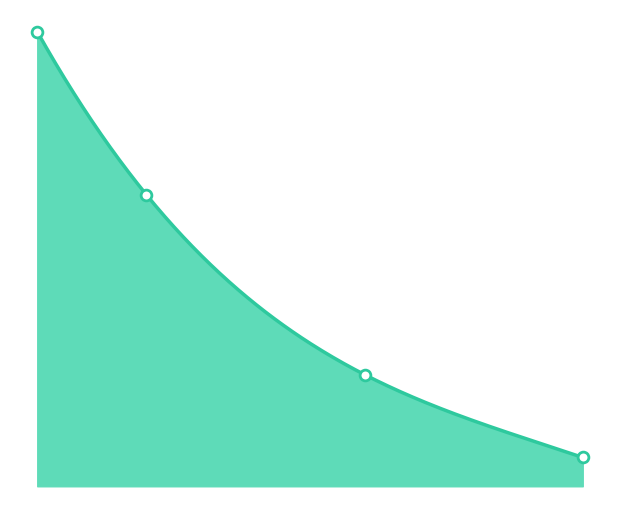

Between 7.5 and 2.5, which is larger?

2.5